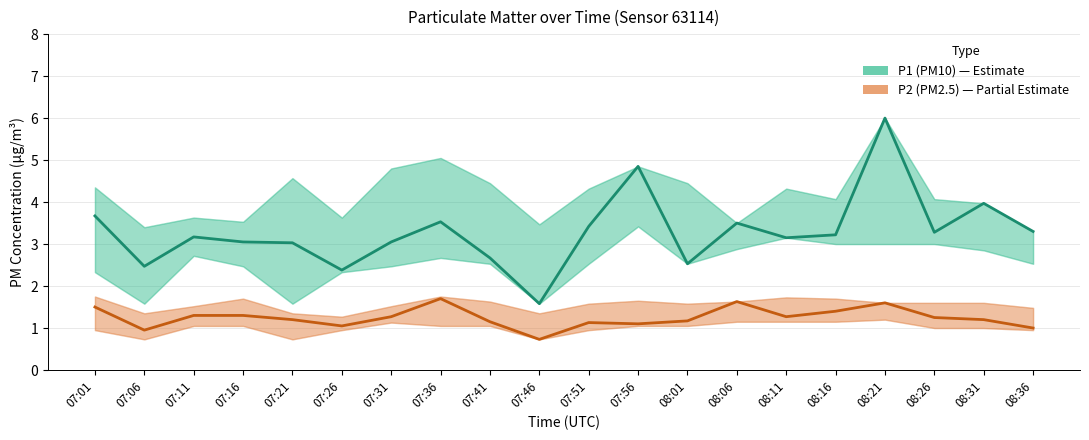

List the series in order of their overall mean, lowest first.

P2 (PM2.5), P1 (PM10)